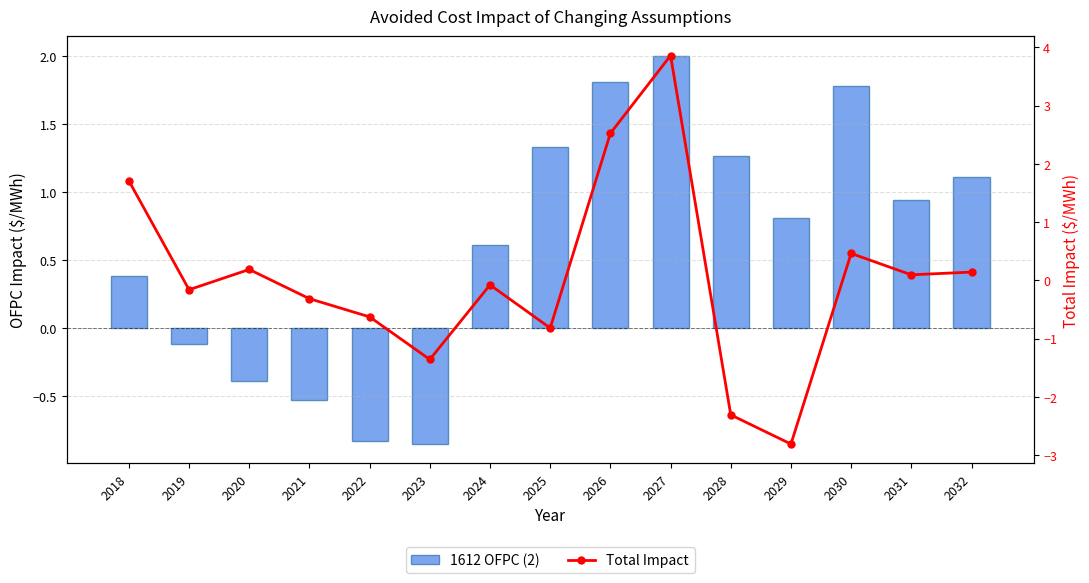

What is the smallest value displayed?

-2.8